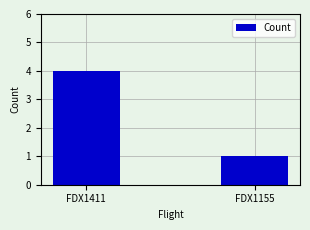

What is the difference between the values at FDX1411 and FDX1155?

3